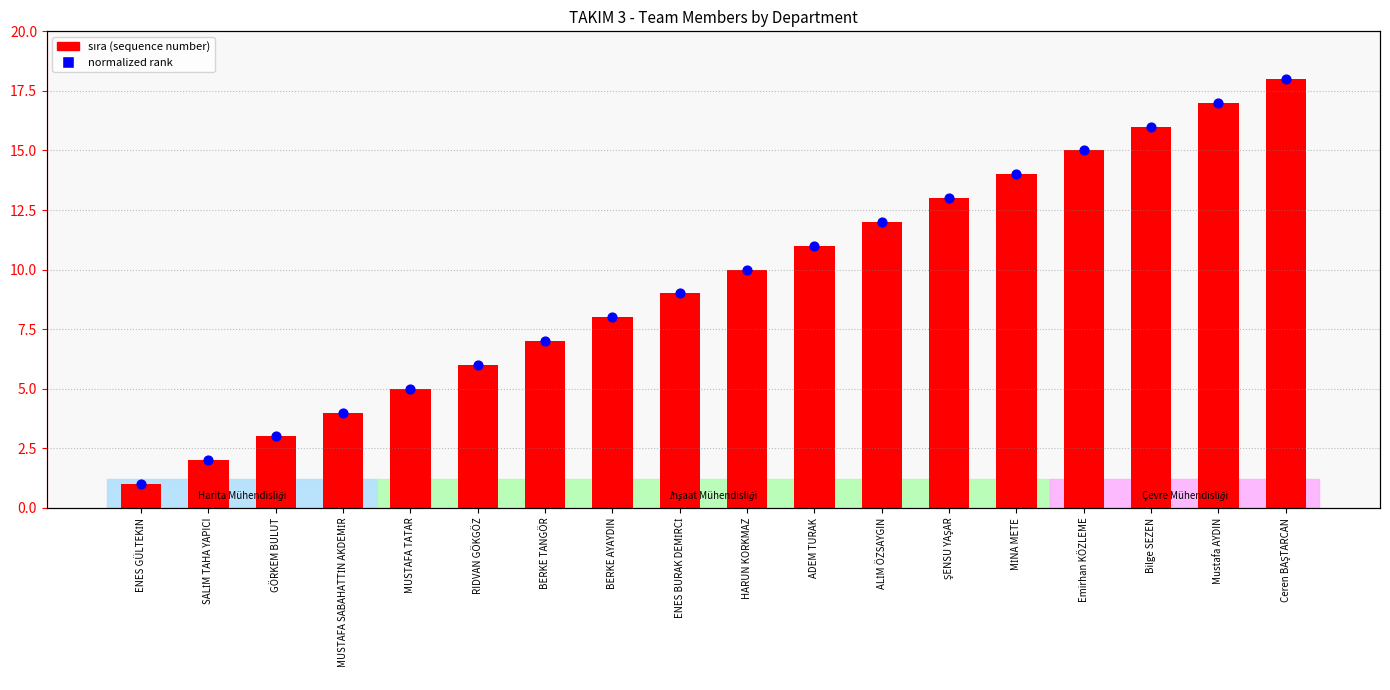

Which series reaches the maximum Y coordinate?

sıra (sequence number)